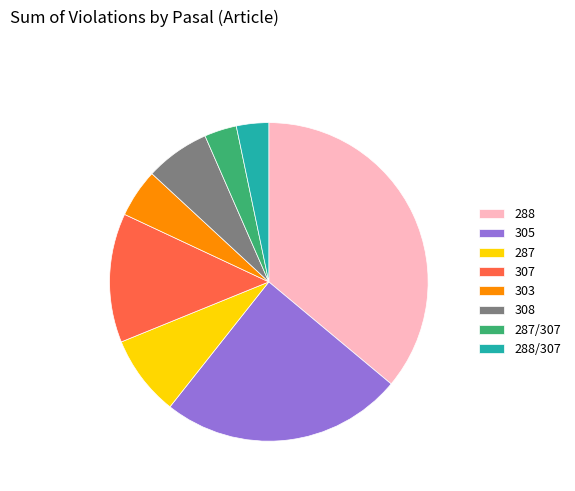

Between 308 and 287, which is larger?

287